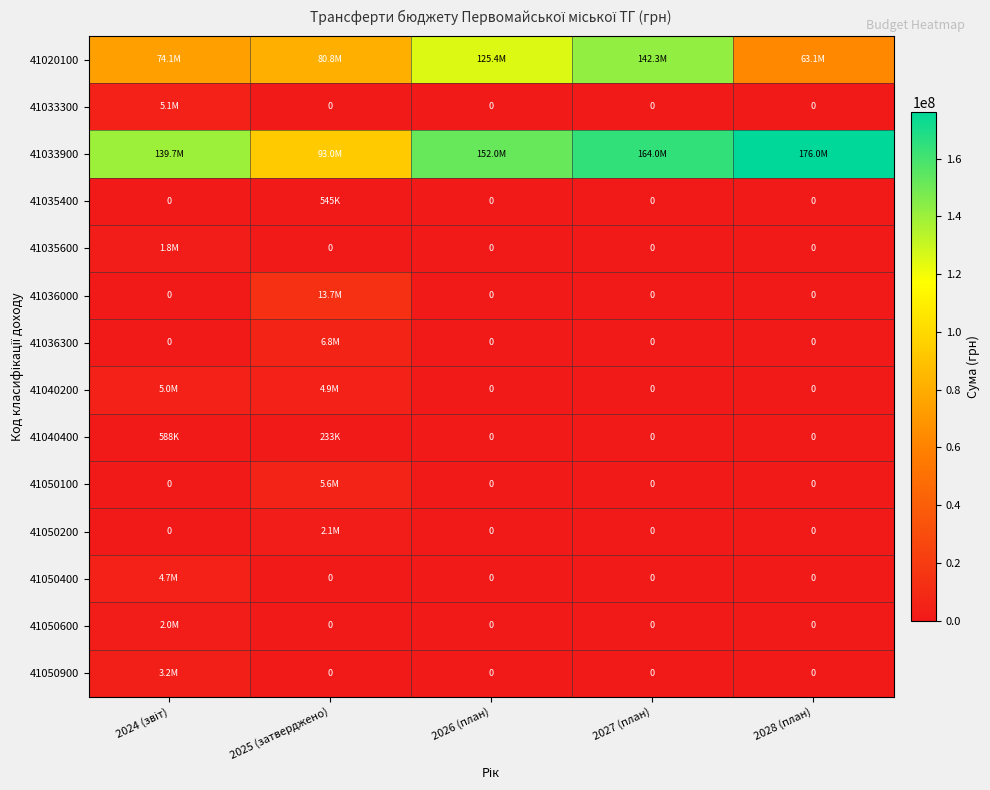

Rank the series by their maximum value, from highest to lowest.

41033900, 41020100, 41036000, 41036300, 41050100, 41033300, 41040200, 41050400, 41050900, 41050200, 41050600, 41035600, 41040400, 41035400